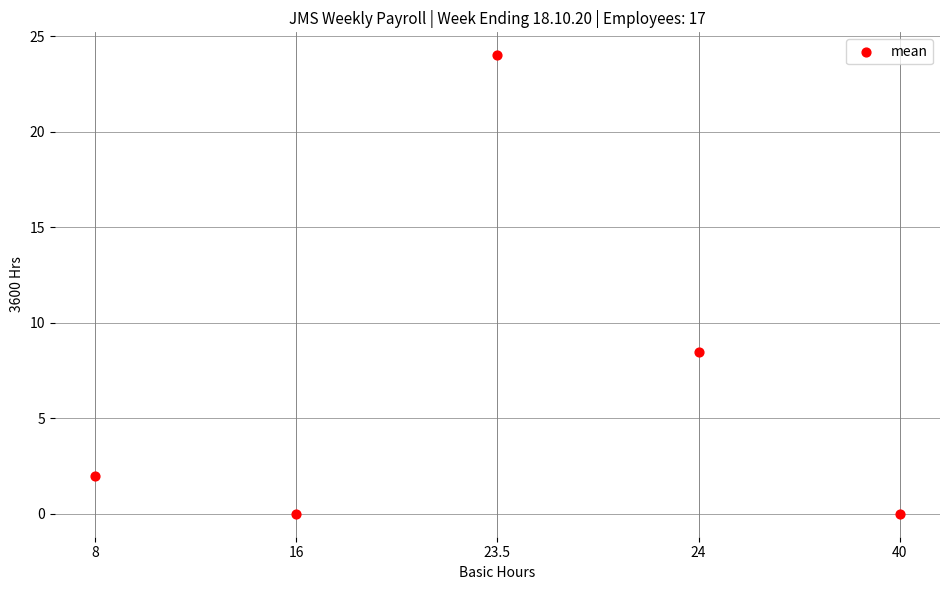

What Y value in the scatter plot is closest to 12?

8.4